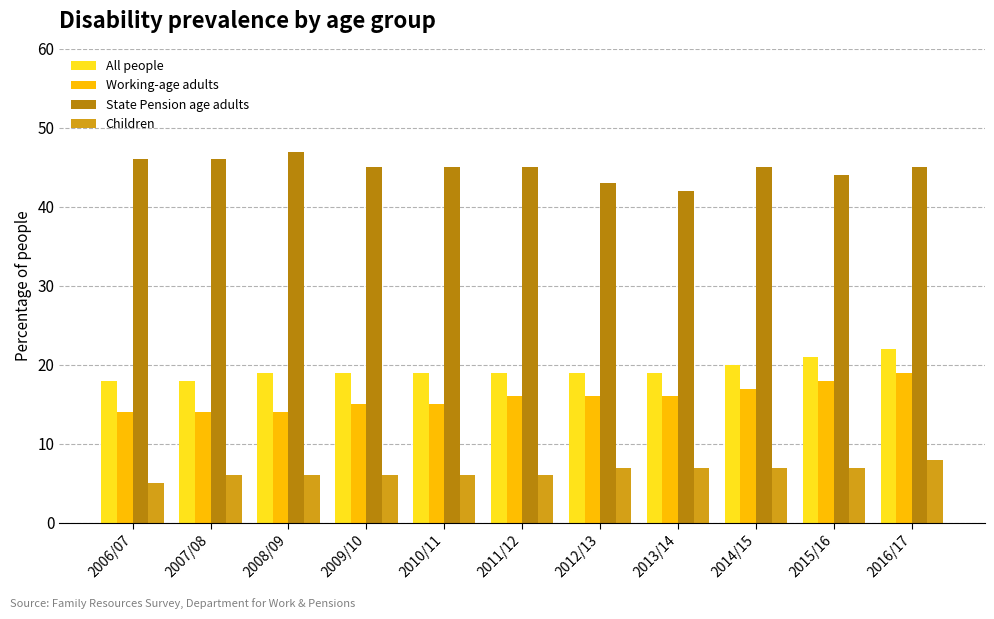

At which label is All people closest to 20?

2014/15